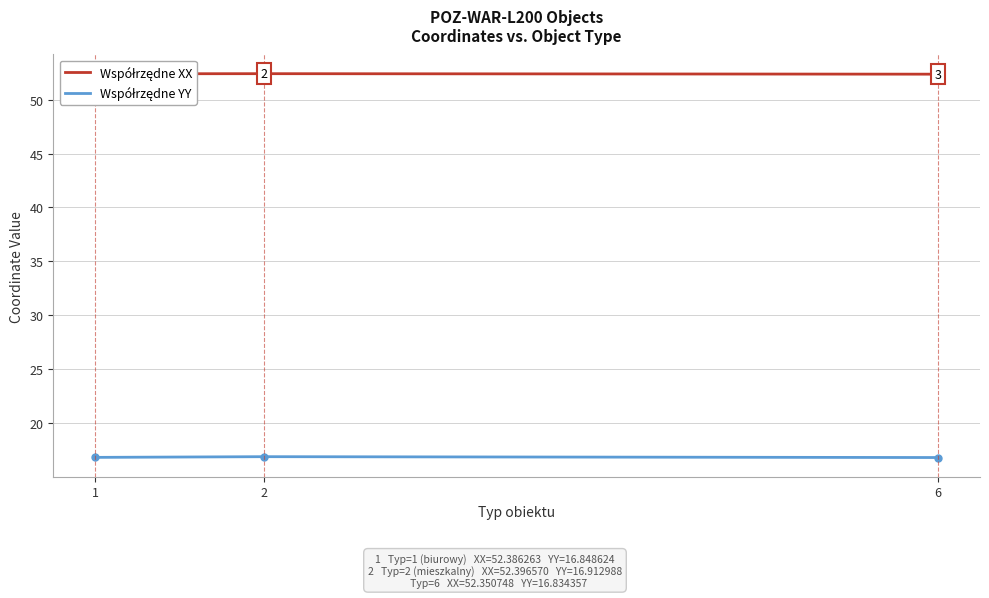

At how many categories does at least one series exceed 30?

3